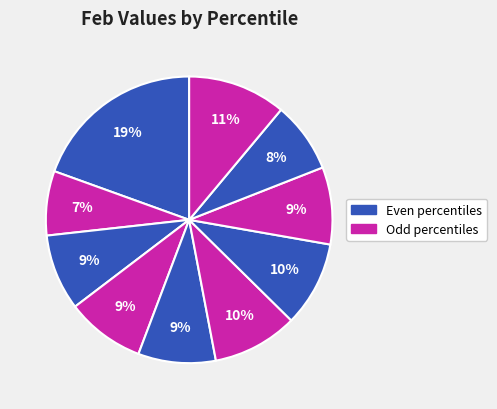

How many slices are in this pie chart?

10